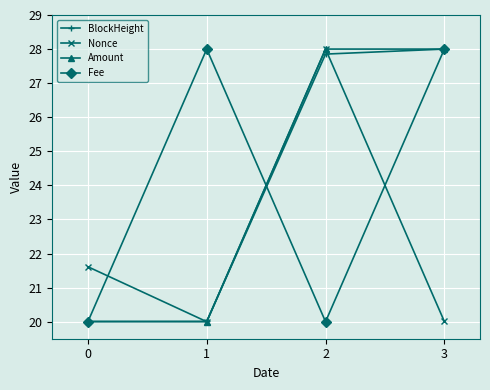

Between which two adjacent categories do Nonce and Fee first intersect?

0 and 1